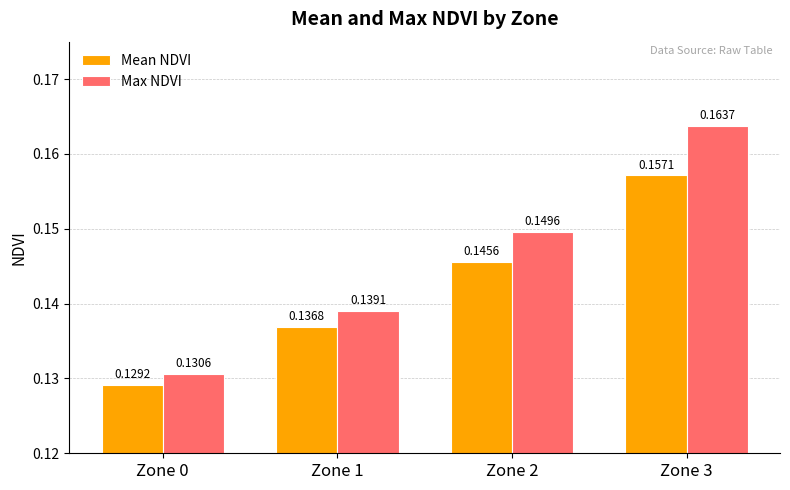

Which series changed the most between Zone 1 and Zone 2?

Max NDVI